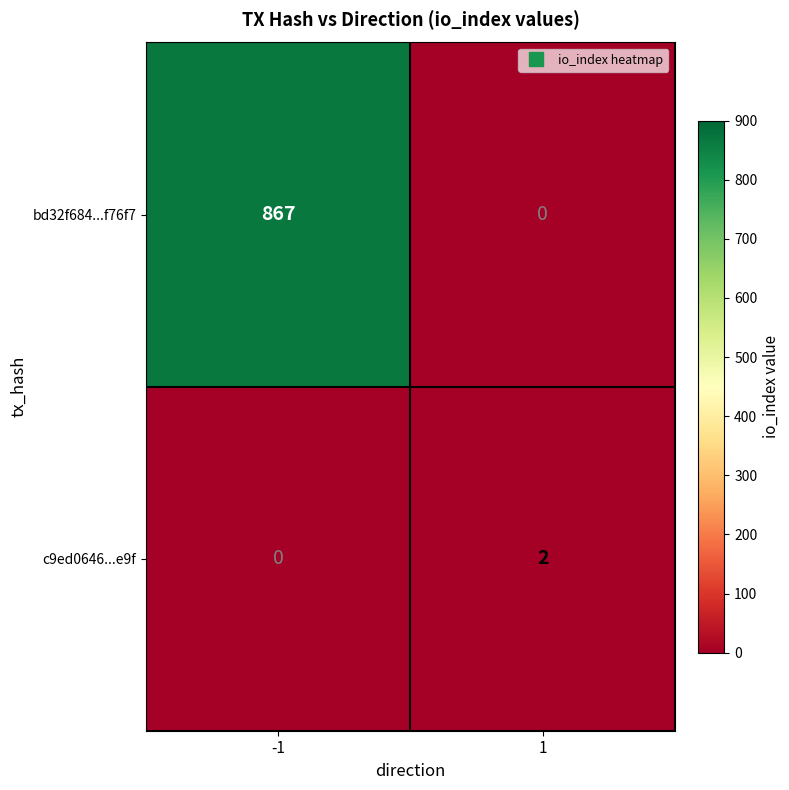

Reading left to right, transcribe all the data shown in this chart.

bd32f684...f76f7: 867	0
c9ed0646...e9f: 0	2